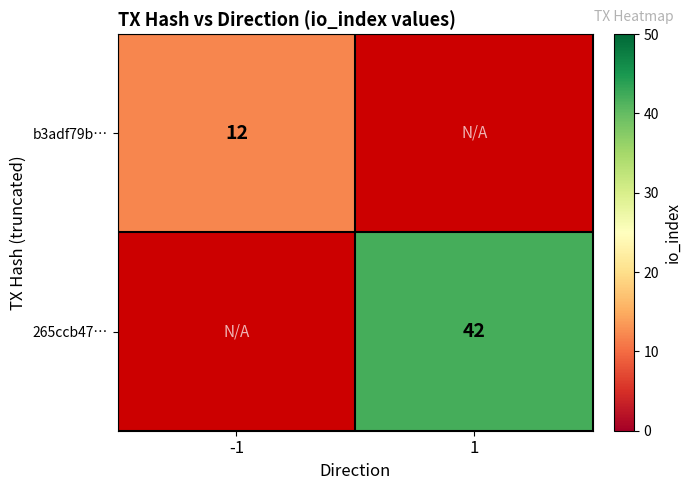

What is the minimum value shown in the chart?

12.0